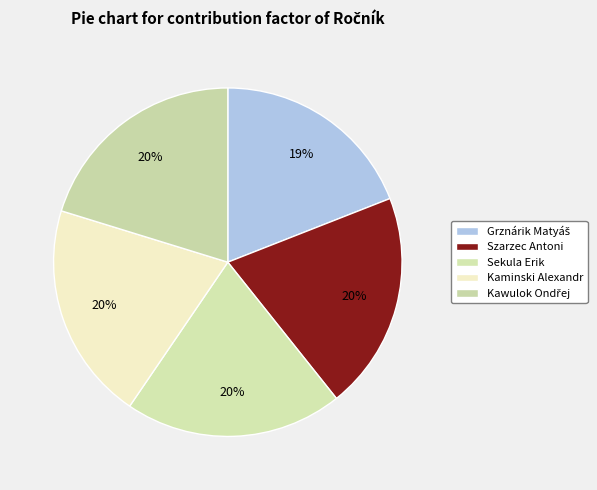

How many slices are in this pie chart?

5